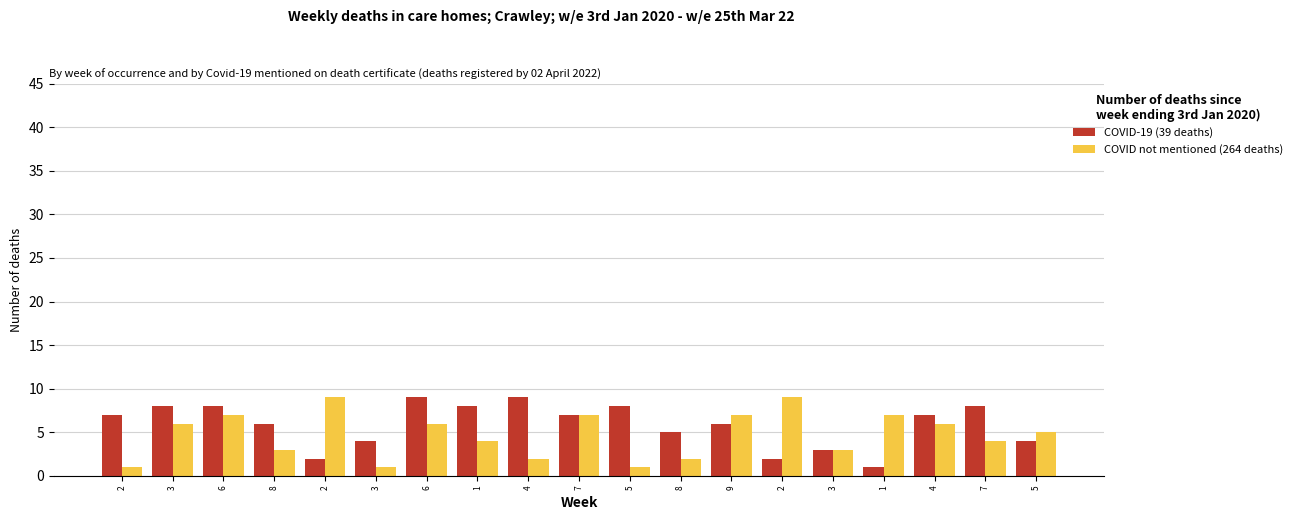

What are all the series names shown in the legend?

COVID-19 (39 deaths), COVID not mentioned (264 deaths)